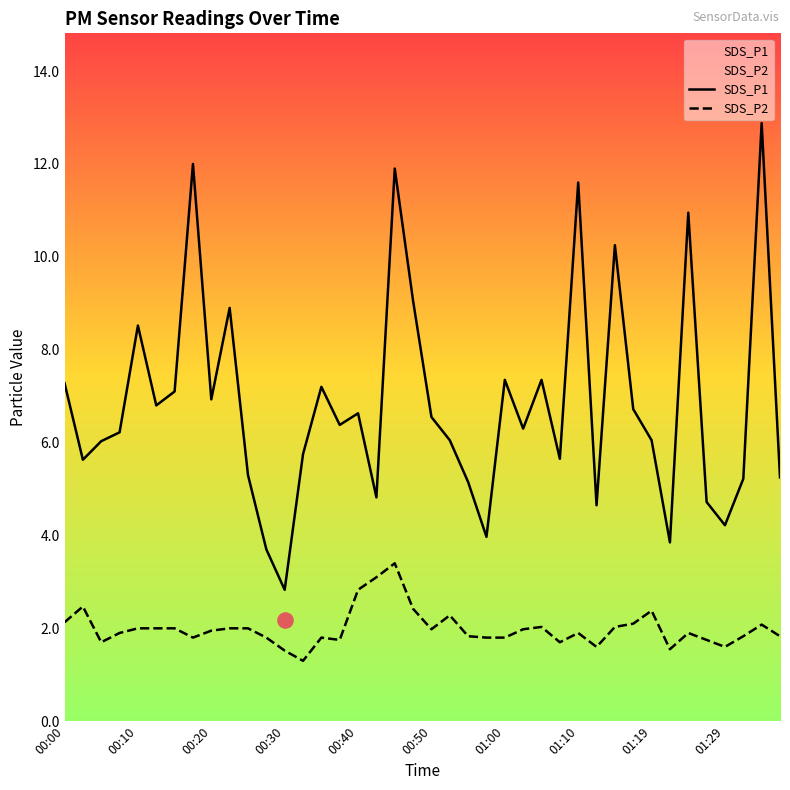

Which series reaches the maximum Y coordinate?

SDS_P1